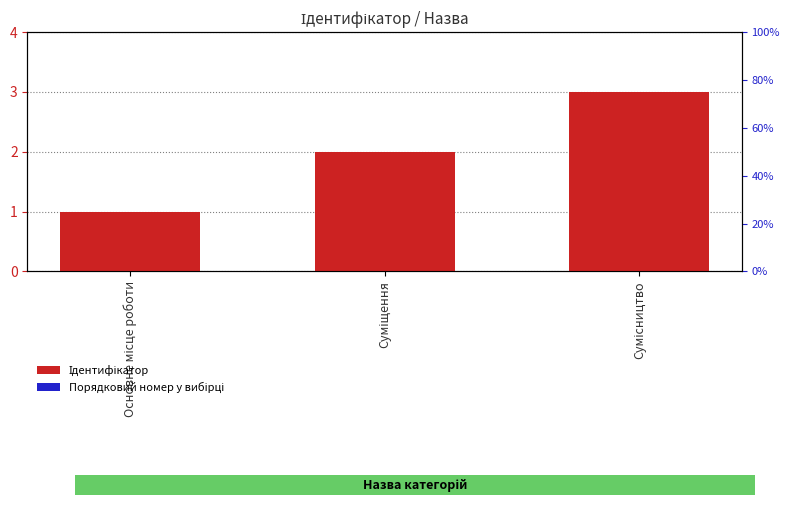

The Порядковий номер у вибірці series shows 0.3 at Суміщення. True or false?

False